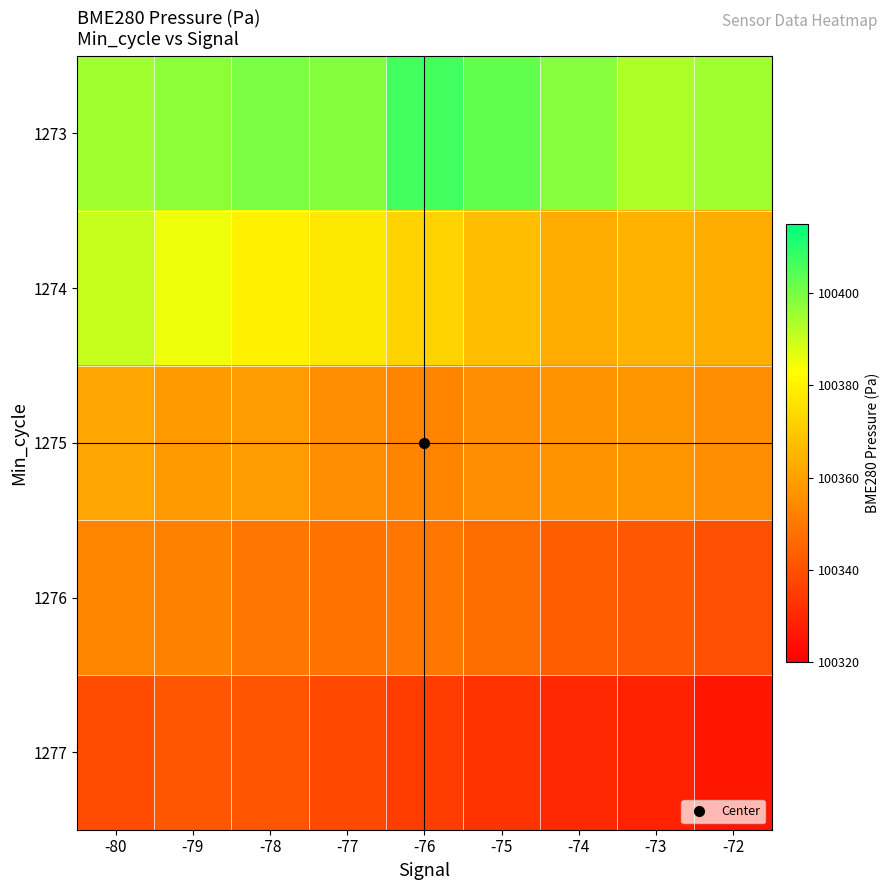

How many series are shown in this chart?

5